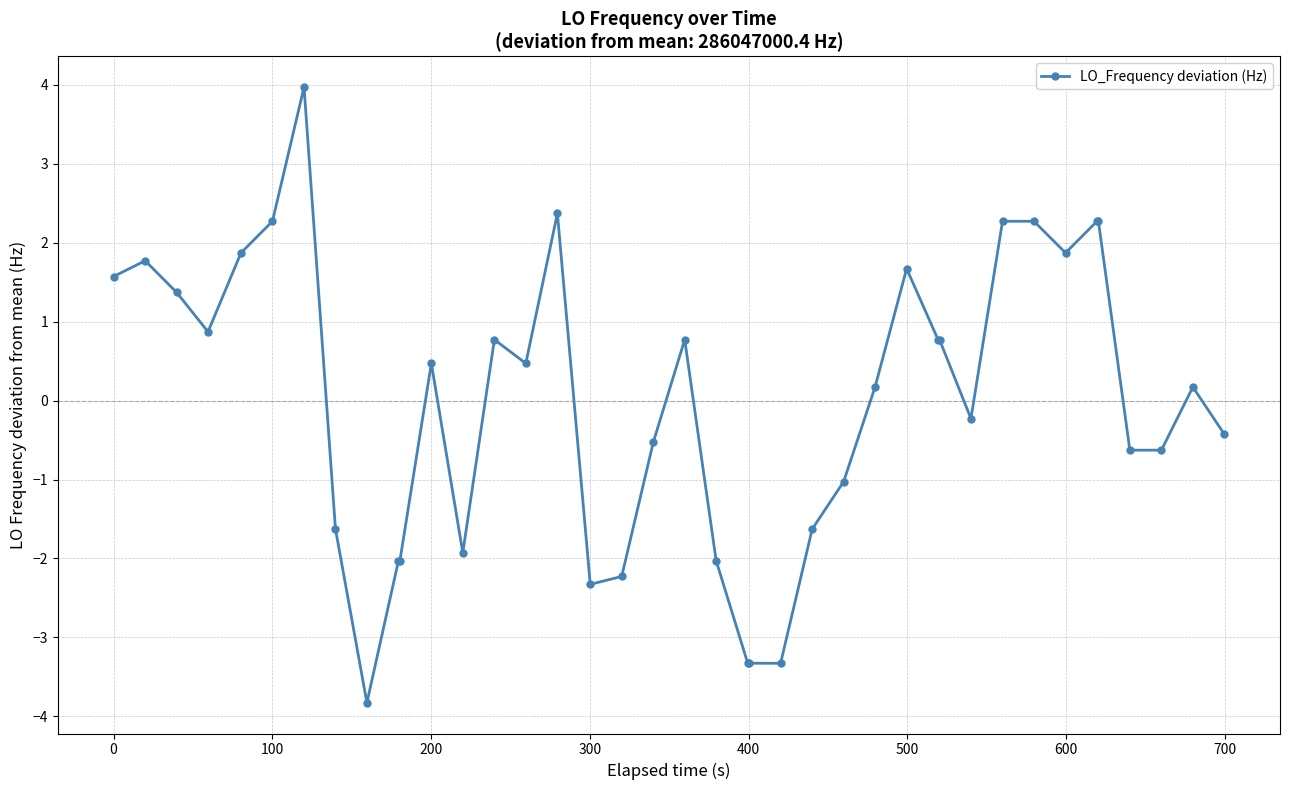

True or false: the data has more than 2 interior local peaks.

True